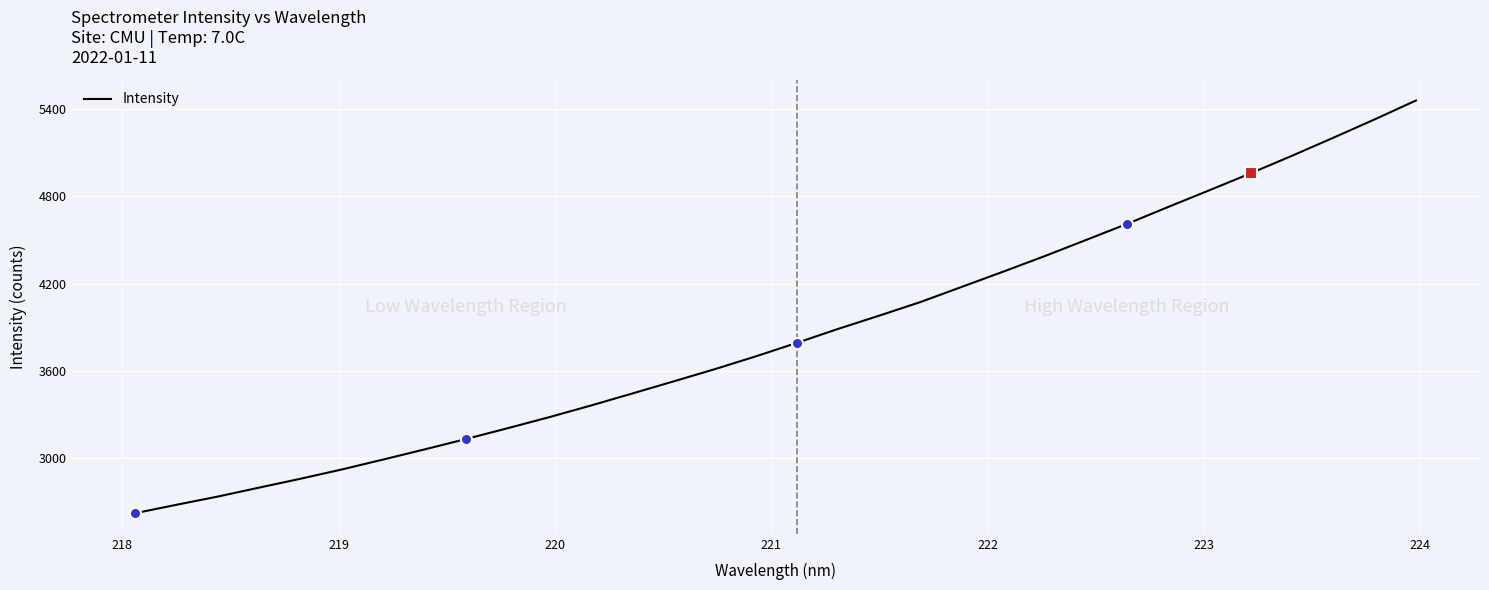

What is the minimum value shown in the chart?

2622.7